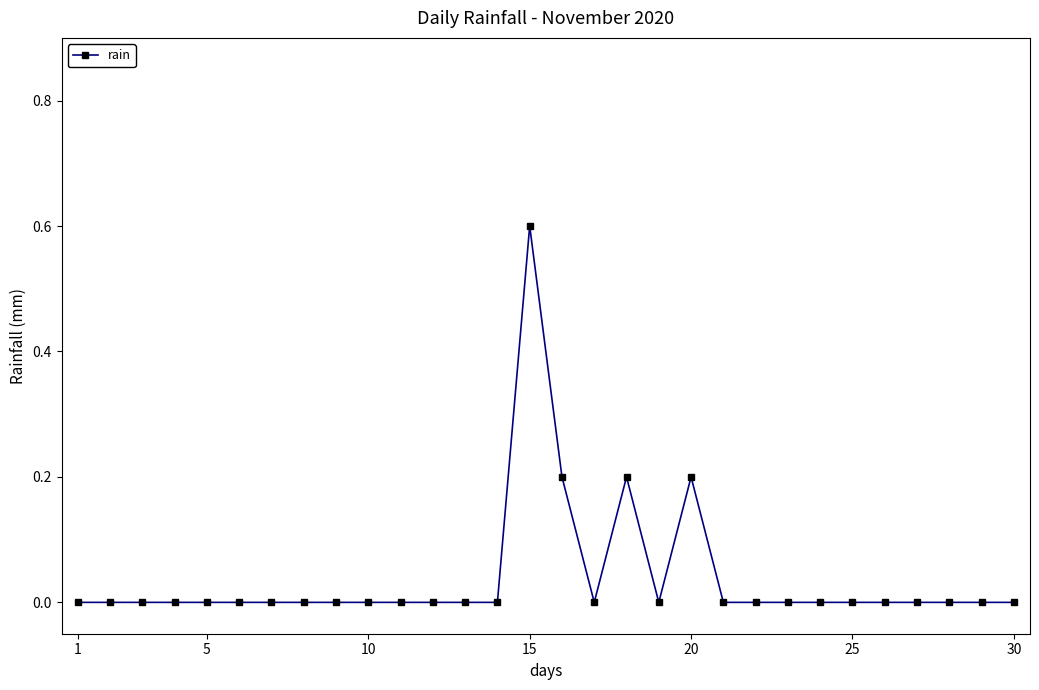

What is the maximum value shown in the chart?

0.6